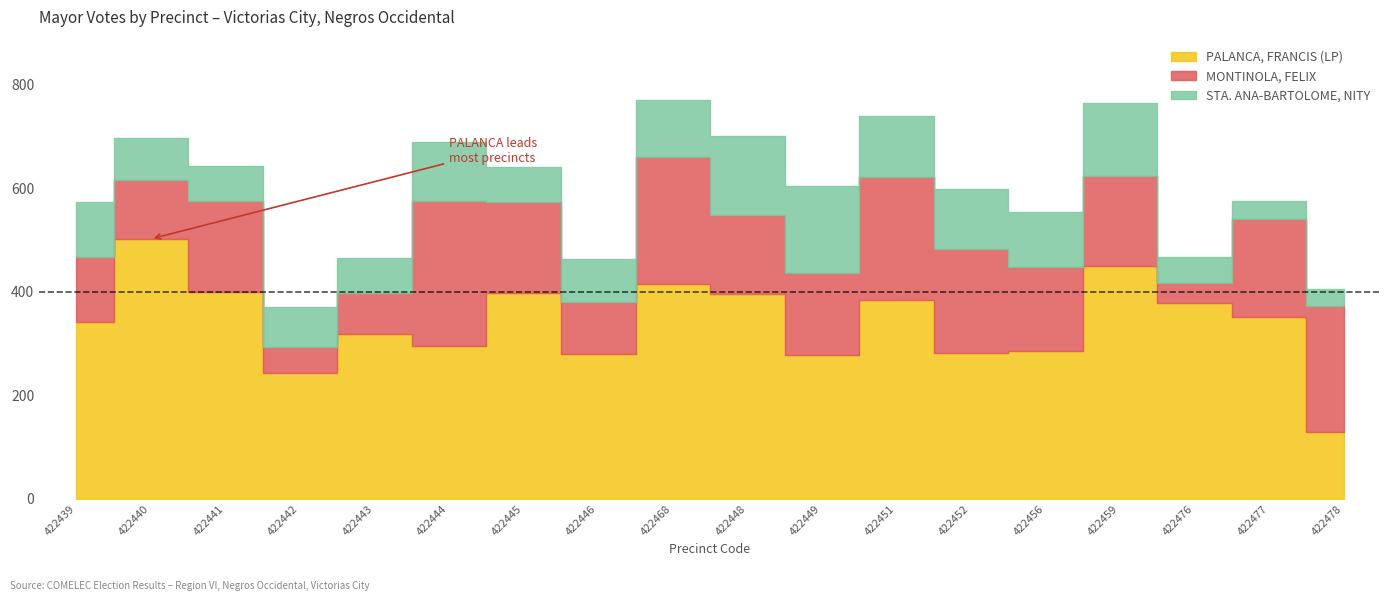

List the series in order of their overall mean, highest first.

PALANCA, FRANCIS (LP), MONTINOLA, FELIX, STA. ANA-BARTOLOME, NITY